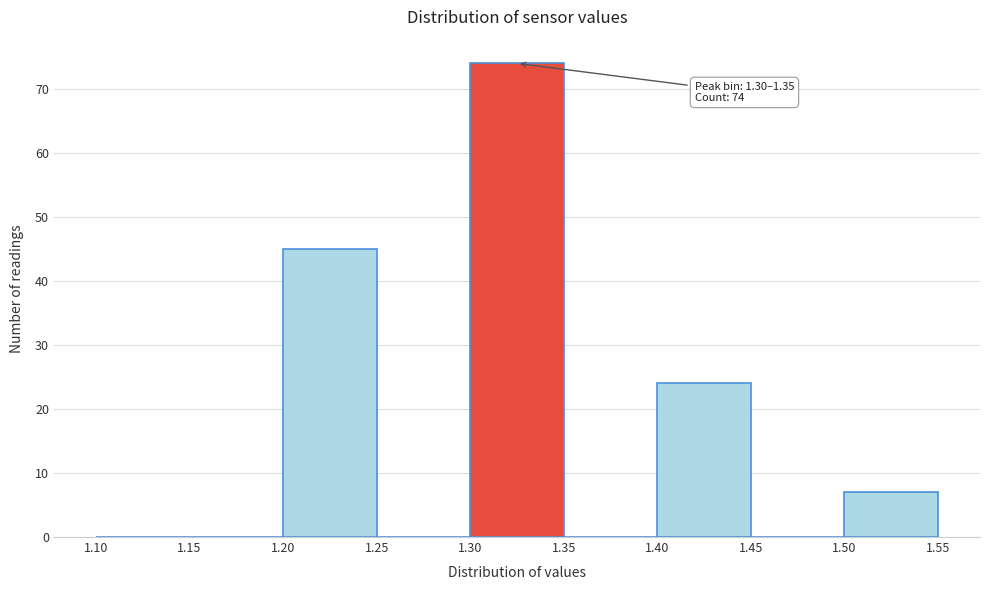

Which range on the x-axis has the tallest bar?

1.30 to 1.35